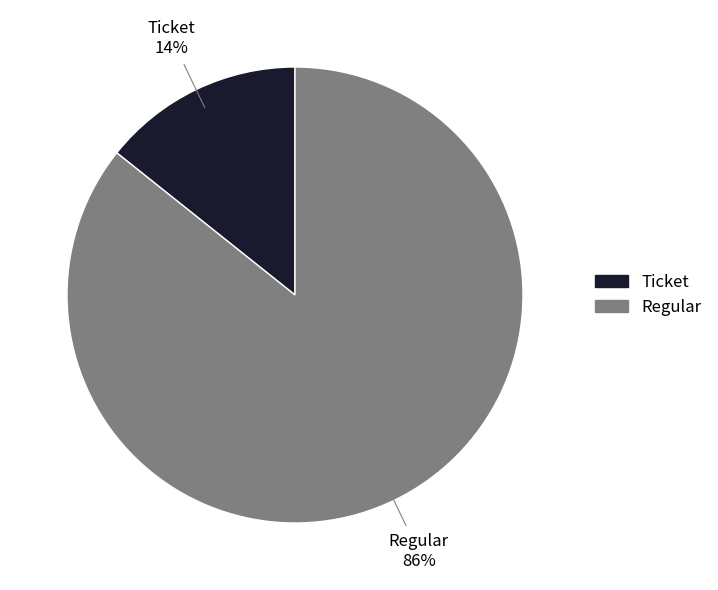

Rank the categories by value from lowest to highest.

Ticket, Regular